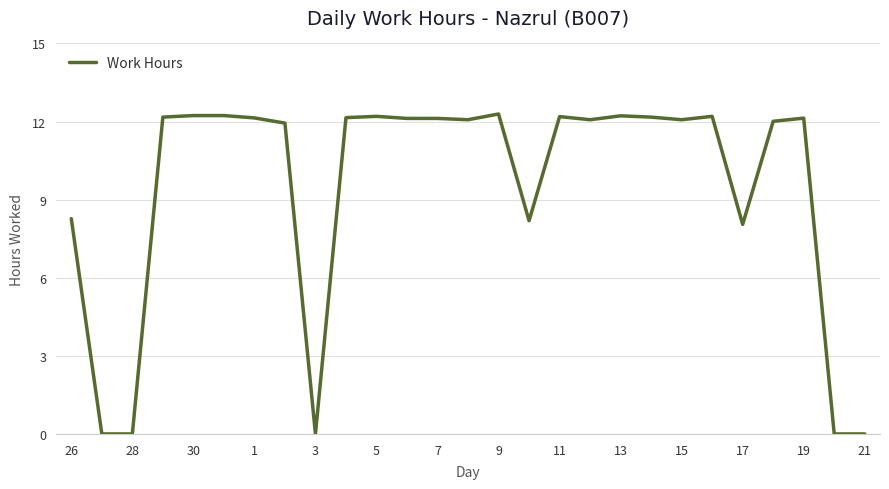

What is the greatest value displayed?

12.3